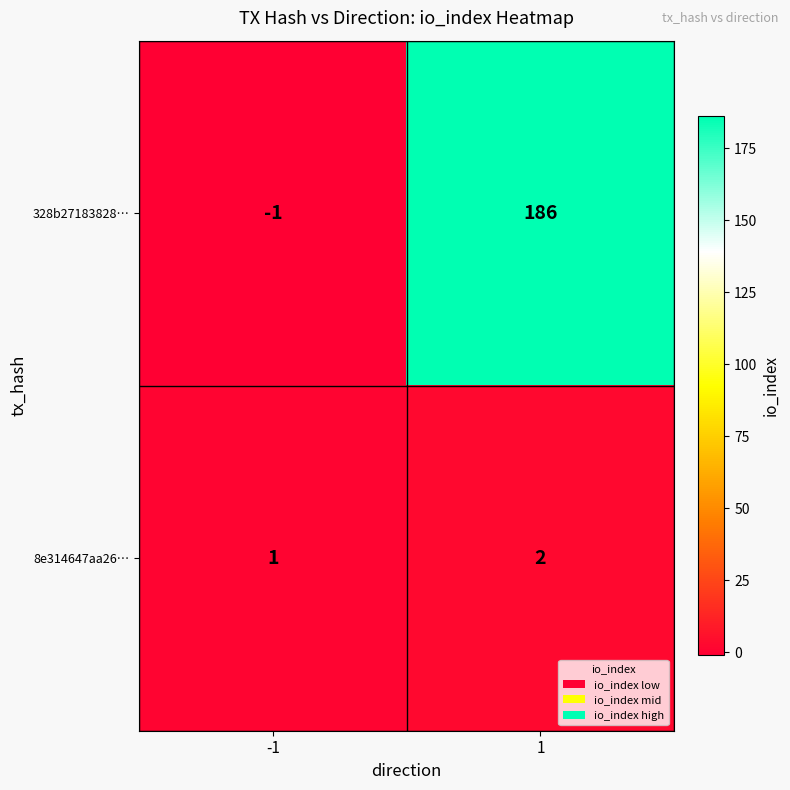

Reading left to right, extract all data points from this chart.

328b27183828…: -1	186
8e314647aa26…: 1	2